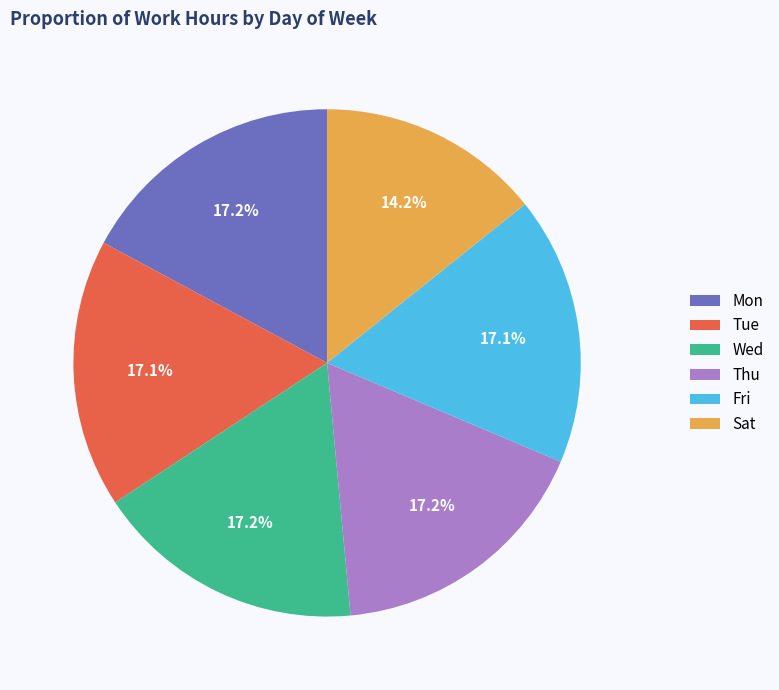

The Fri slice represents 17% of the pie. True or false?

True